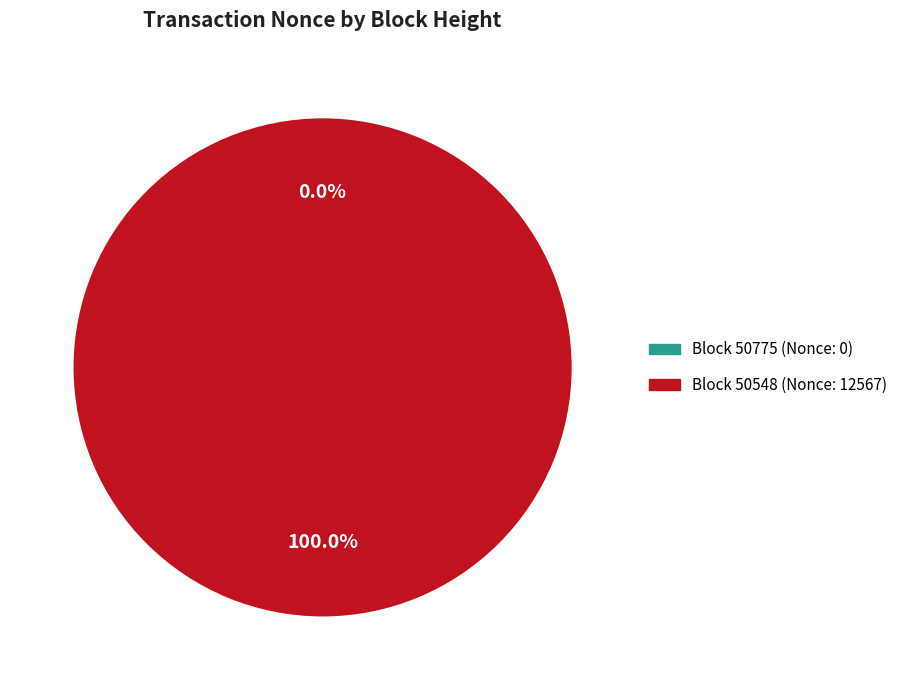

To the nearest percent, what is the average slice percentage?

50%